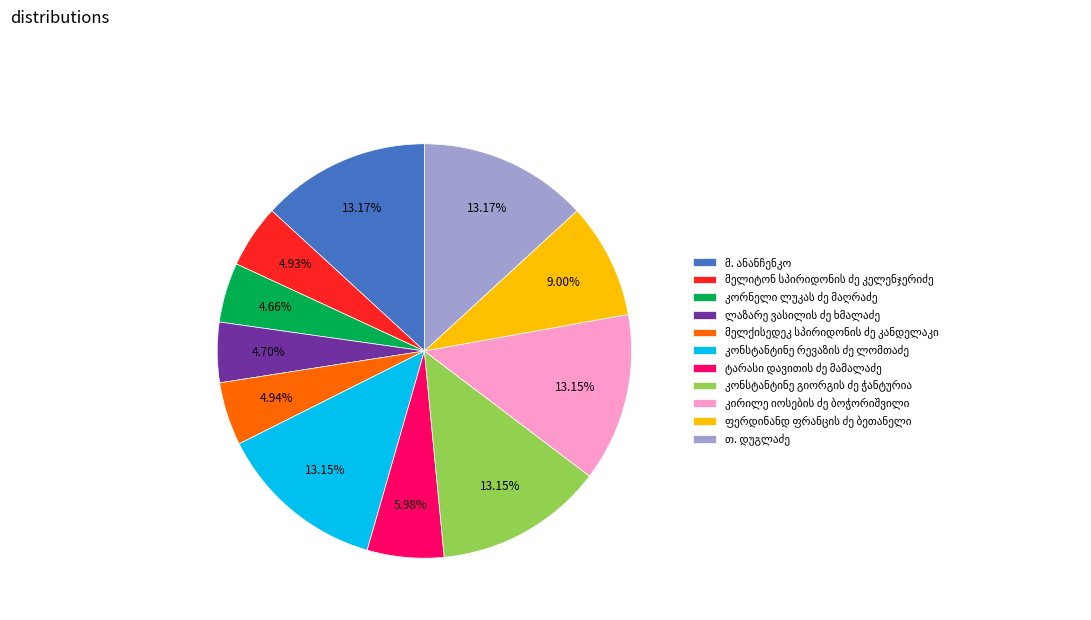

Is there any slice that represents more than half of the pie?

No